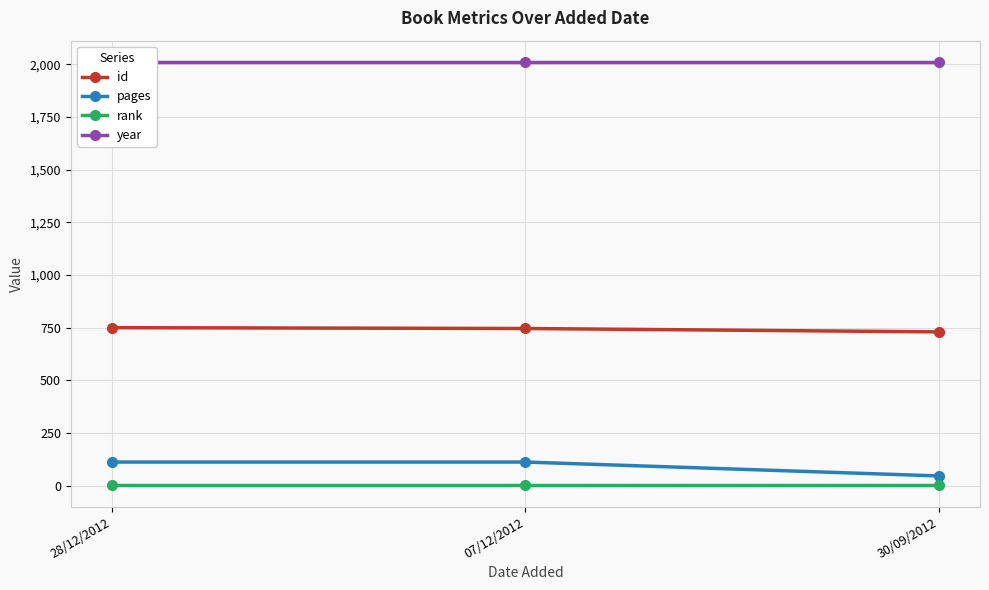

Does the chart display data point markers on the line(s)?

Yes